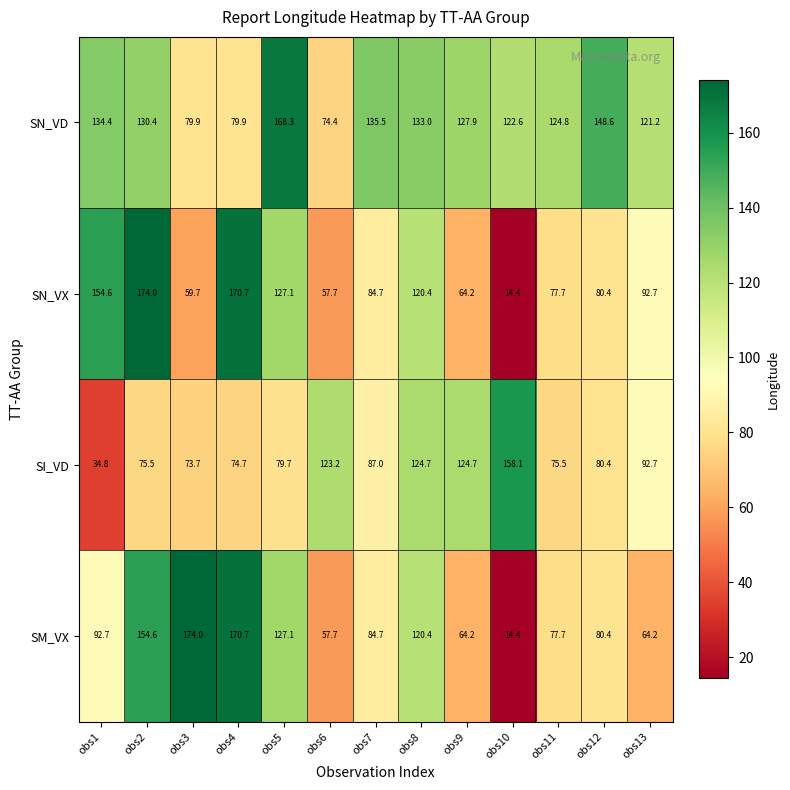

Between obs2 and obs9, which series saw the biggest shift?

SN_VX